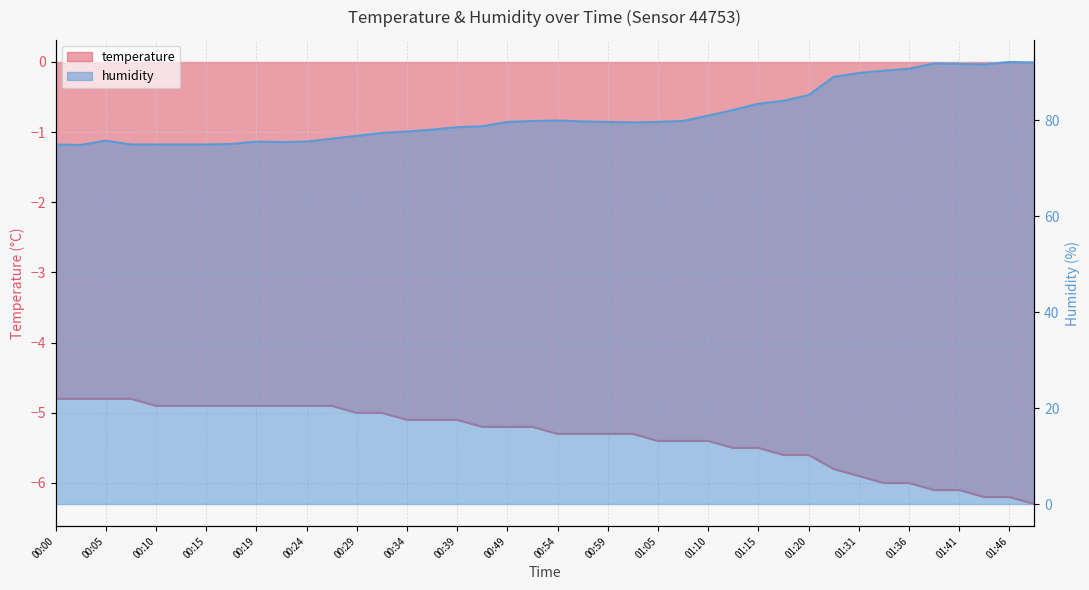

At which label does humidity first exceed 79?

00:49